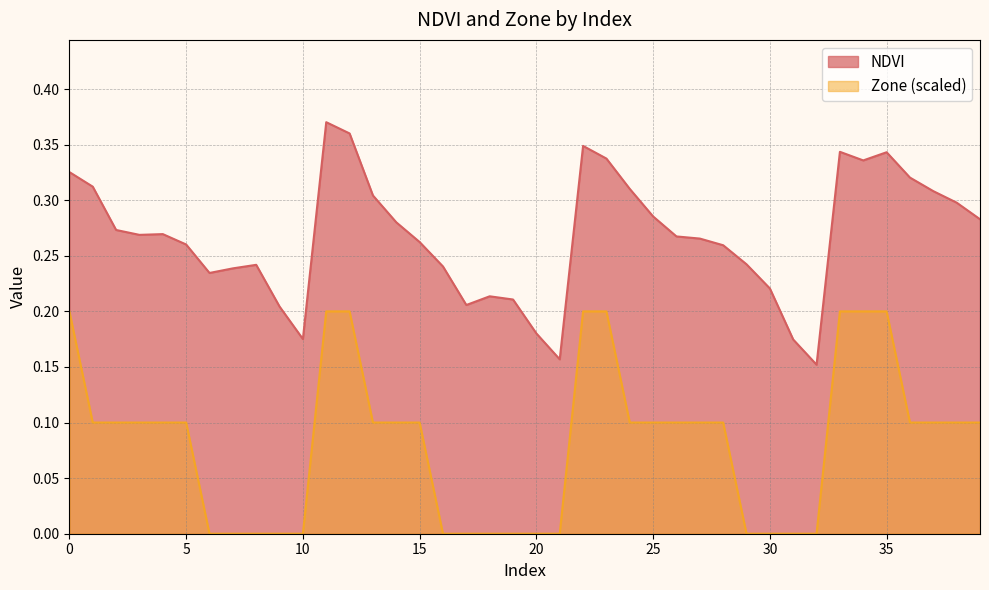

Reading right to left, list all the values displayed in this chart.

NDVI: 39=0.3	38=0.3	37=0.3	36=0.3	35=0.3	34=0.3	33=0.3	32=0.2	31=0.2	30=0.2	29=0.2	28=0.3	27=0.3	26=0.3	25=0.3	24=0.3	23=0.3	22=0.3	21=0.2	20=0.2	19=0.2	18=0.2	17=0.2	16=0.2	15=0.3	14=0.3	13=0.3	12=0.4	11=0.4	10=0.2	9=0.2	8=0.2	7=0.2	6=0.2	5=0.3	4=0.3	3=0.3	2=0.3	1=0.3	0=0.3
Zone: 39=0.1	38=0.1	37=0.1	36=0.1	35=0.2	34=0.2	33=0.2	32=0.0	31=0.0	30=0.0	29=0.0	28=0.1	27=0.1	26=0.1	25=0.1	24=0.1	23=0.2	22=0.2	21=0.0	20=0.0	19=0.0	18=0.0	17=0.0	16=0.0	15=0.1	14=0.1	13=0.1	12=0.2	11=0.2	10=0.0	9=0.0	8=0.0	7=0.0	6=0.0	5=0.1	4=0.1	3=0.1	2=0.1	1=0.1	0=0.2